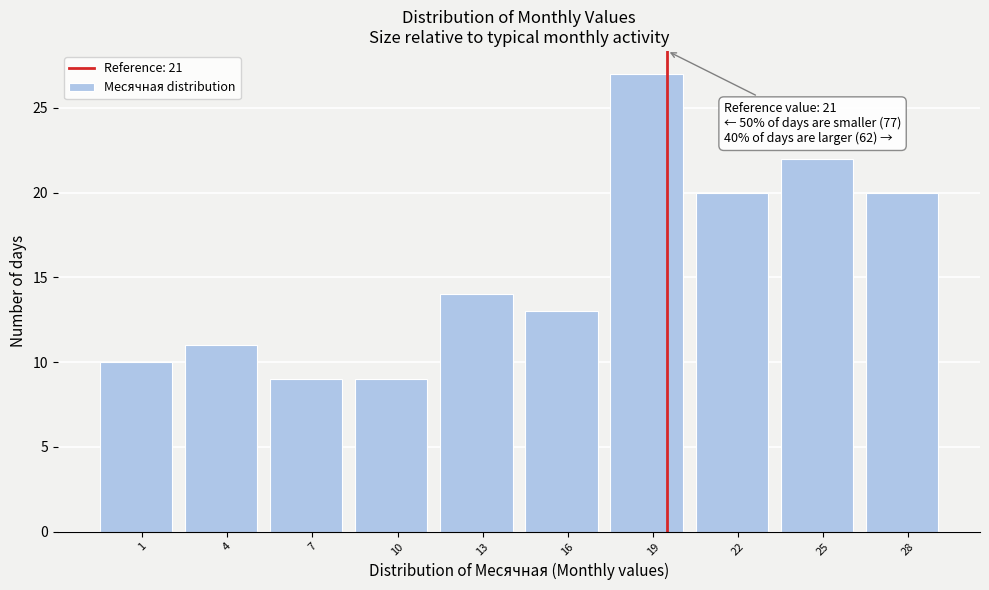

Reading right to left, extract all data points from this chart.

20	22	20	27	13	14	9	9	11	10